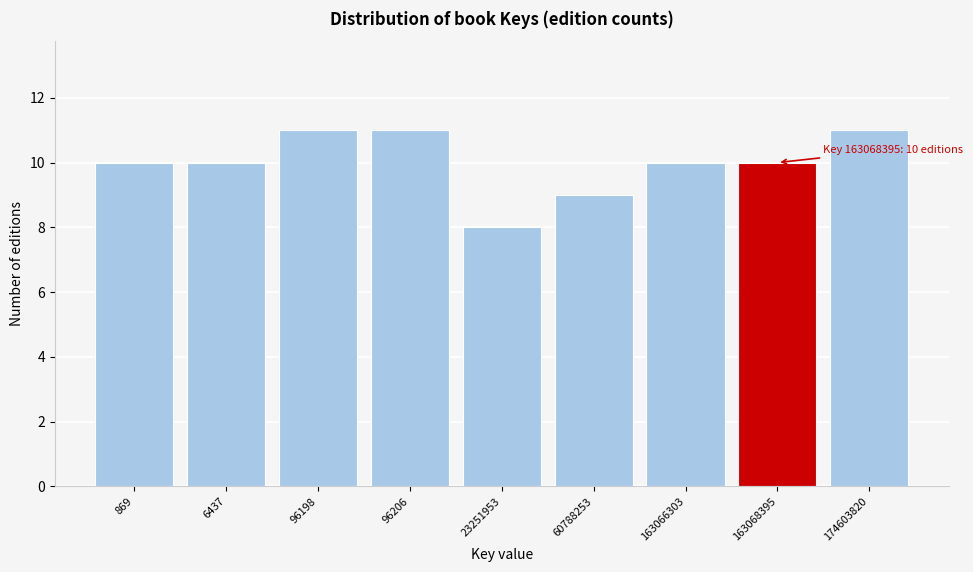

Reading left to right, extract all data points from this chart.

10	10	11	11	8	9	10	10	11